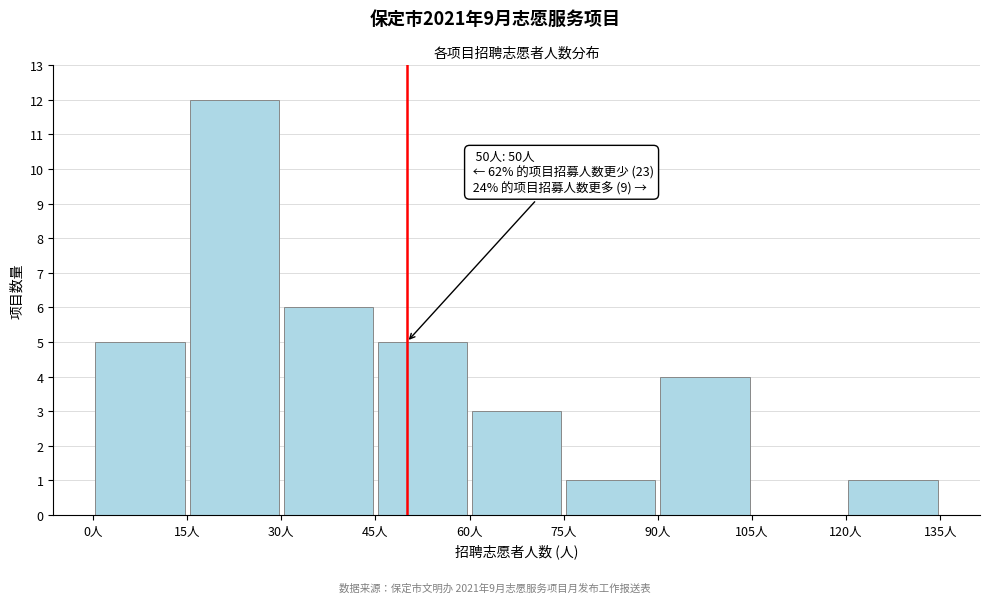

Over which range of the x-axis is the bar tallest?

15 to 30